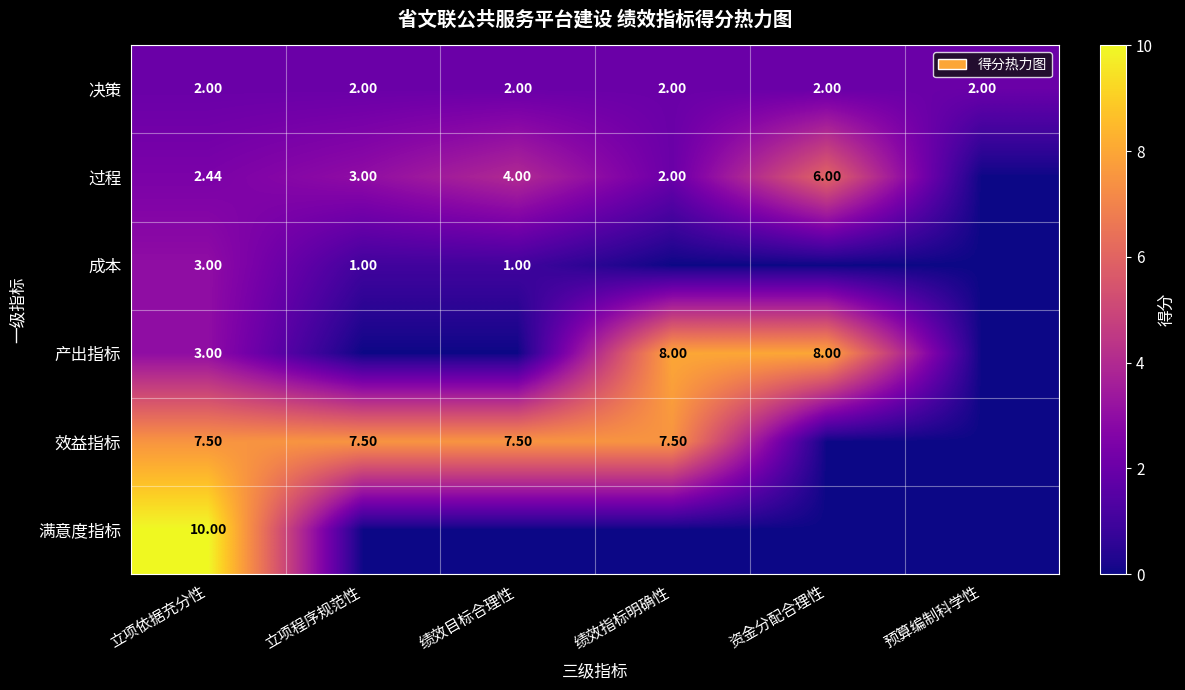

What is the total value across all series at 立项程序规范性?

13.5